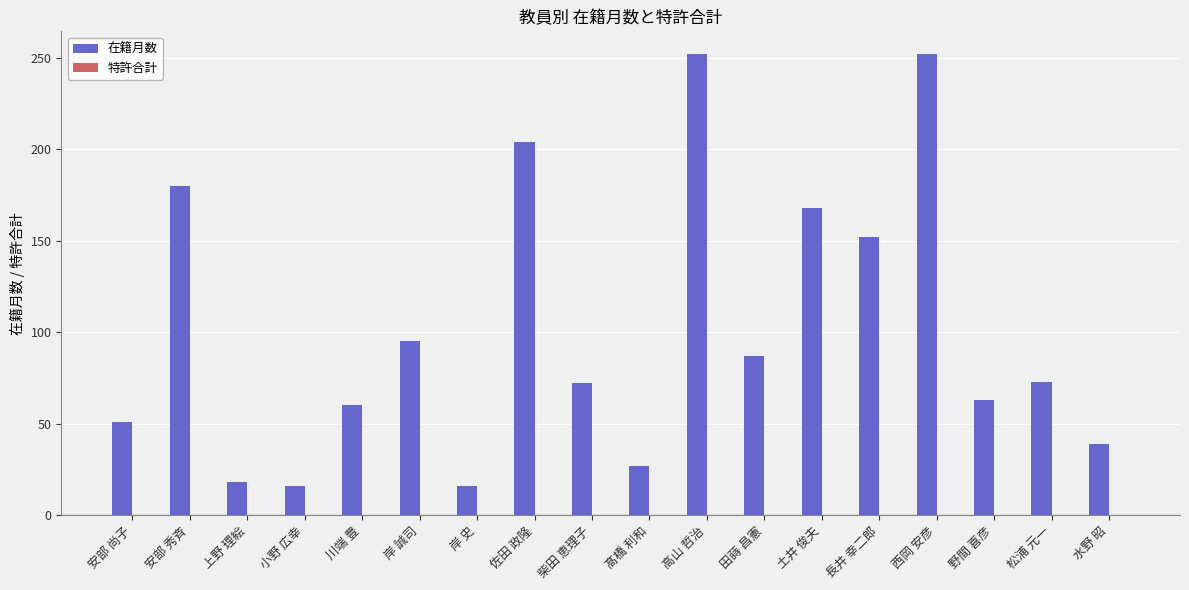

How many bars are there in total?

18